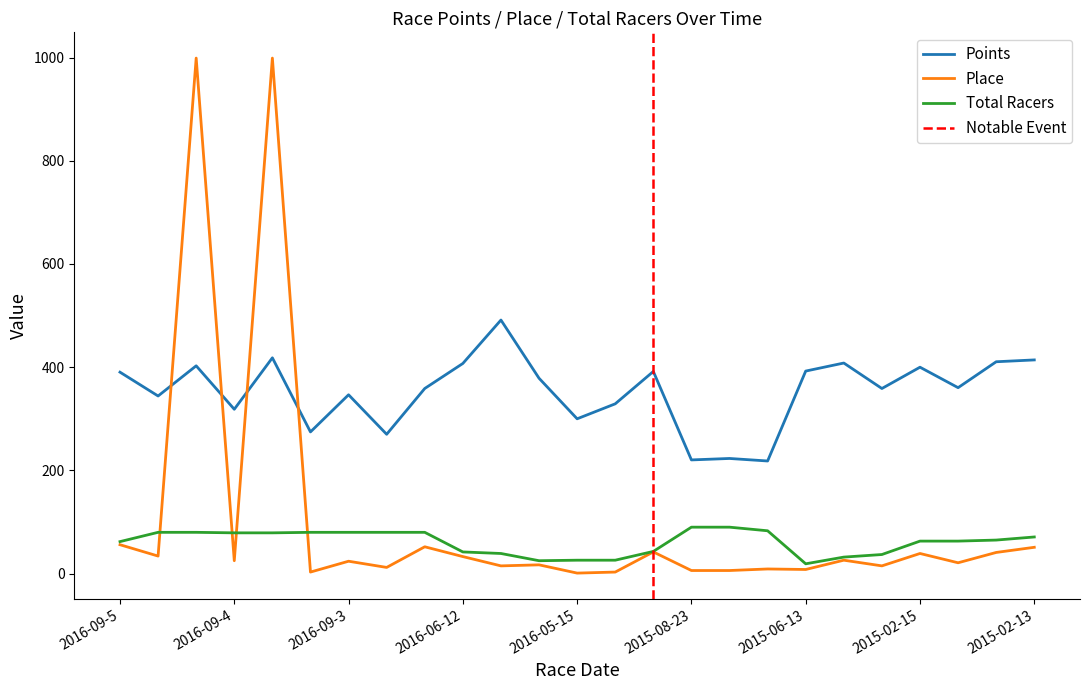

What is the sum of the Points values at 2015-02-14 and 2015-08-22?

628.8